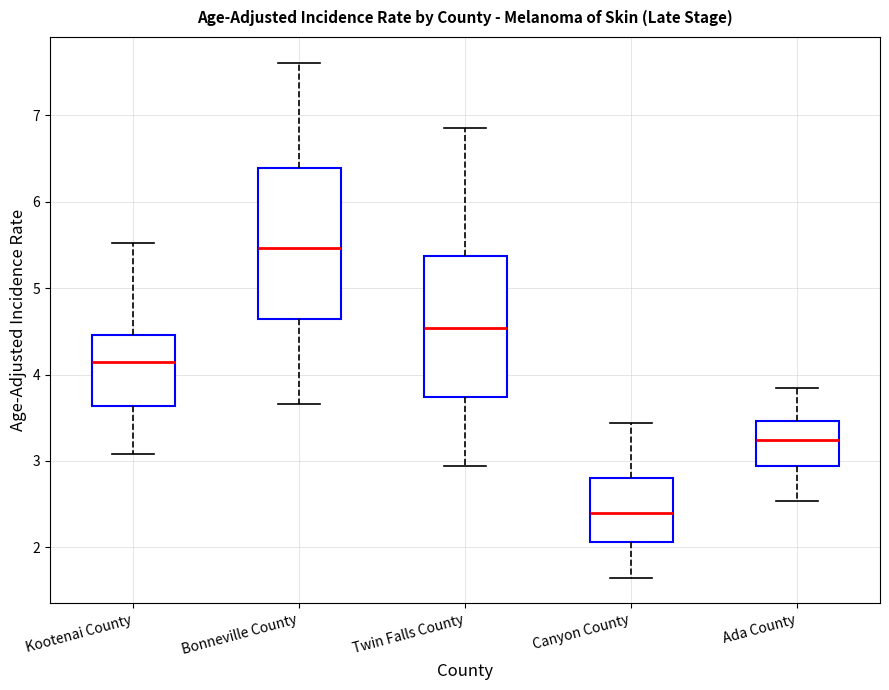

Reading left to right, read every box against the y-axis: the position of its median line, the range the box covers, and the ends of its whiskers. The values are not printed on the chart, so give them approximately, as read against the axis.

Kootenai County: median 4.1, box 3.6 to 4.5, whiskers 3.1 to 5.5
Bonneville County: median 5.5, box 4.6 to 6.4, whiskers 3.7 to 7.6
Twin Falls County: median 4.5, box 3.7 to 5.4, whiskers 2.9 to 6.9
Canyon County: median 2.4, box 2.1 to 2.8, whiskers 1.6 to 3.4
Ada County: median 3.2, box 2.9 to 3.5, whiskers 2.5 to 3.8